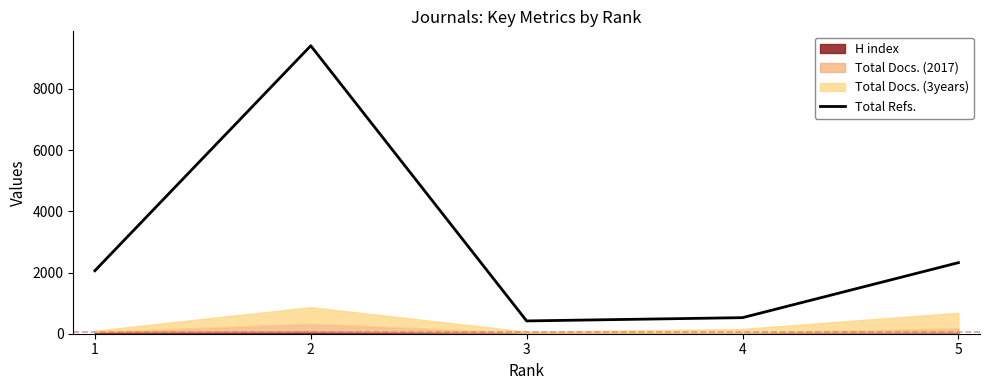

At which category does the chart reach its peak across all series?

2